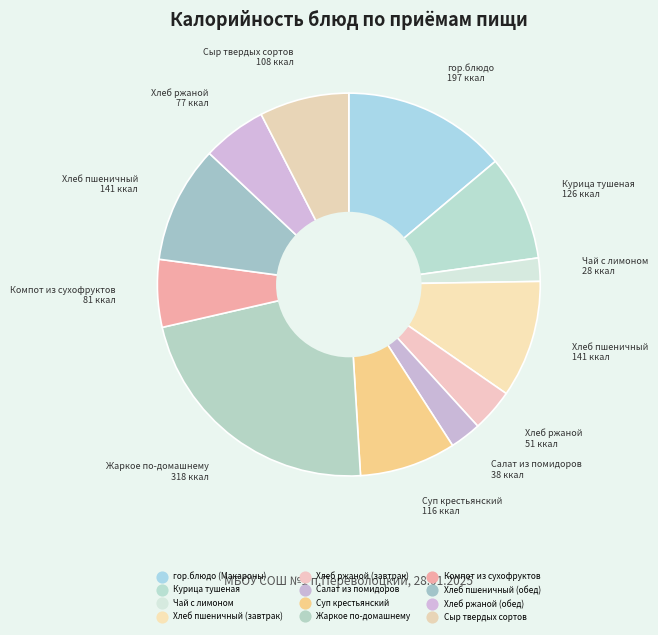

How many segments does this pie chart have?

12